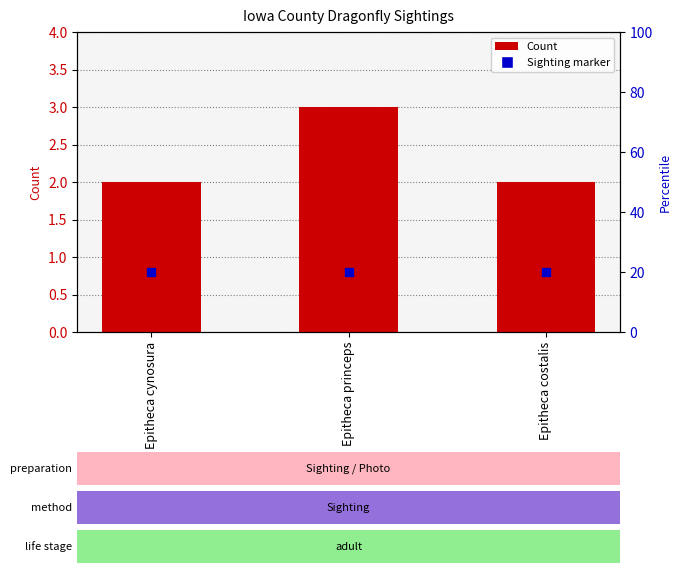

What is the total value across all series at Epitheca princeps?

3.8